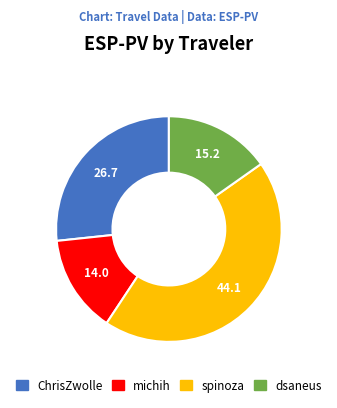

Does any single category account for the majority?

No